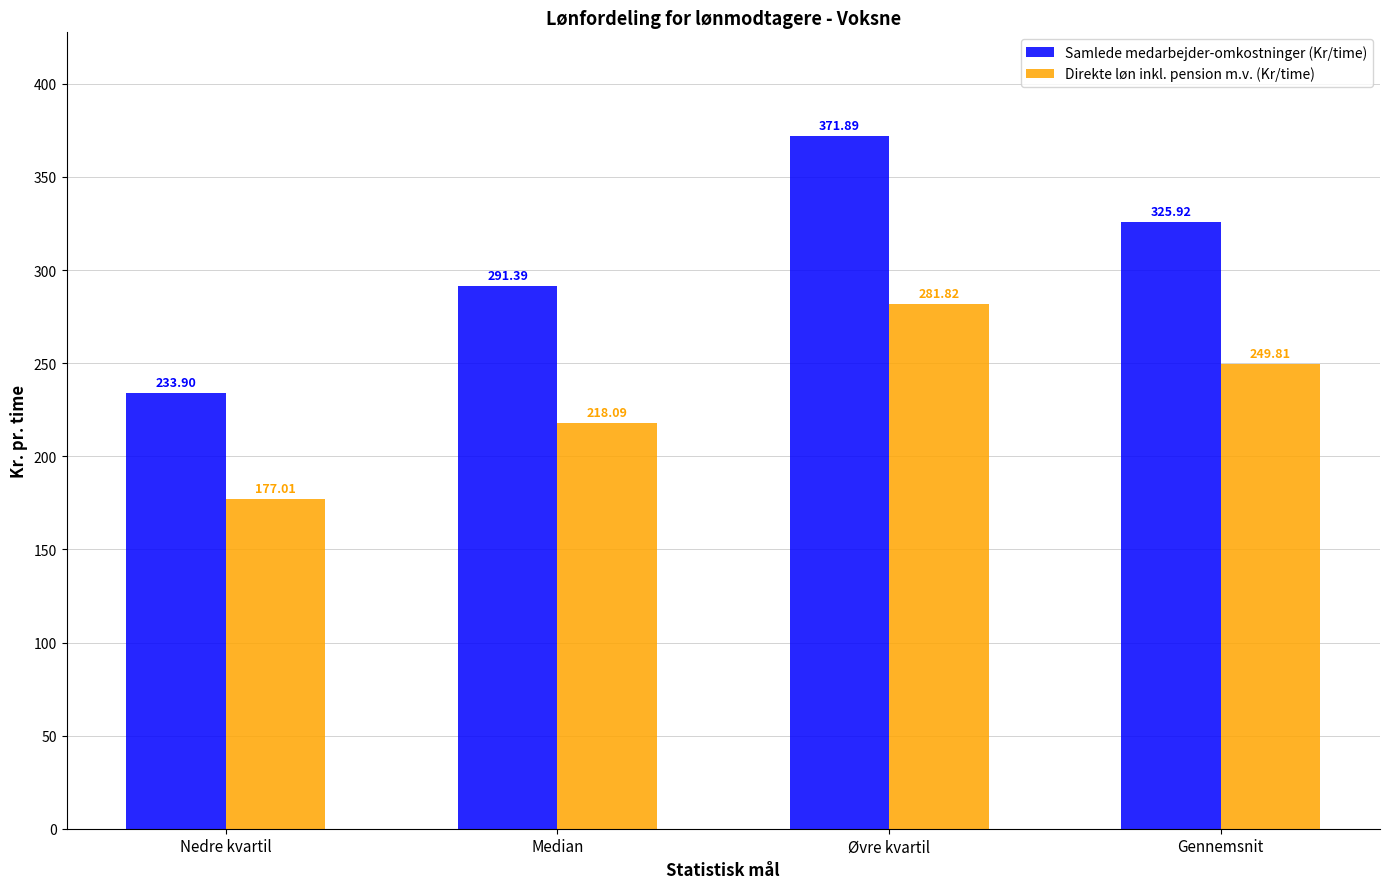

What is the difference between the maximum and second lowest values in the Samlede medarbejder-omkostninger (Kr/time) series?

80.5